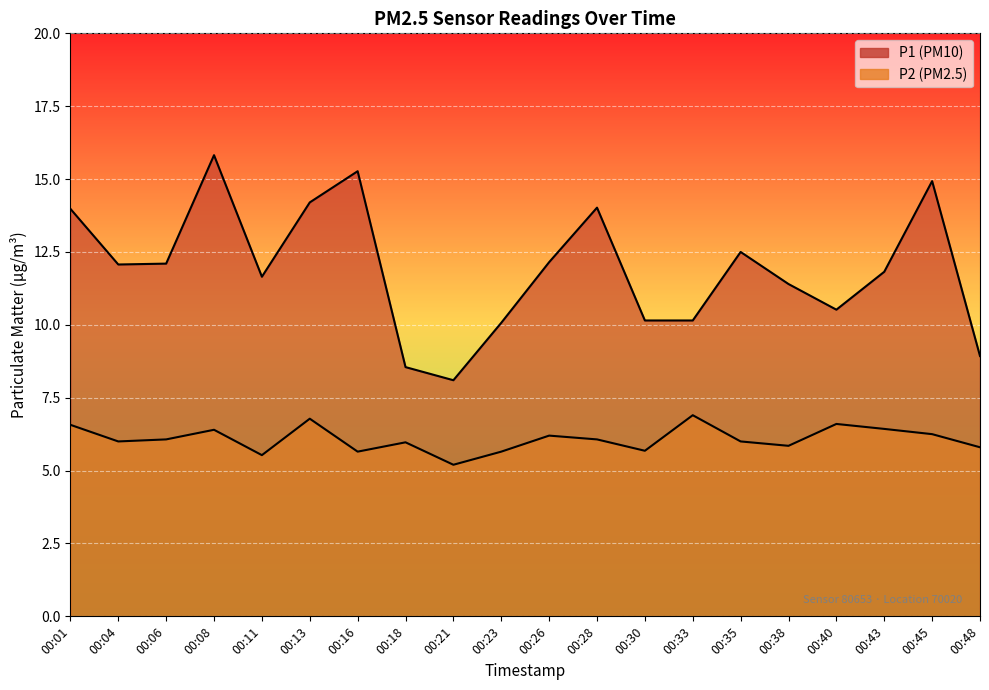

In P1, how many points are higher than both neighbors (excluding endpoints)?

5